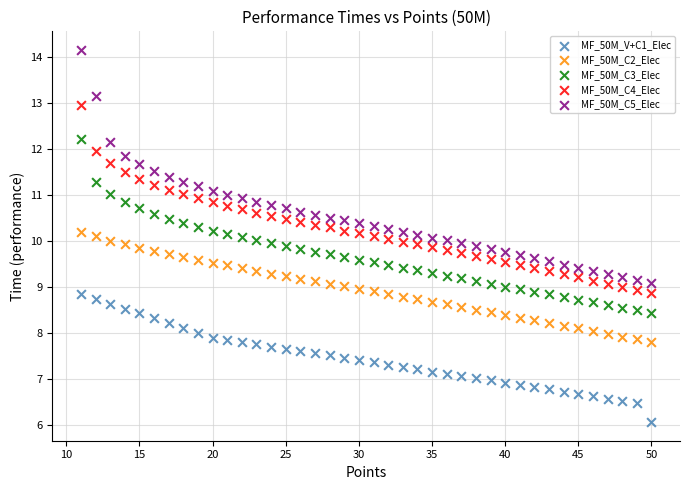

What is the X range (max minus min) for the scatter plot?

39.0